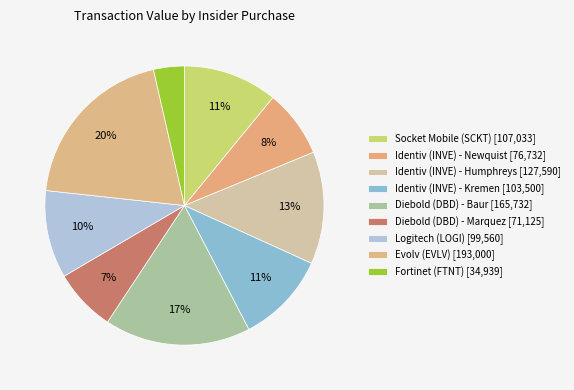

Is it true that Identiv (INVE) - Kremen is 18% of the pie?

False